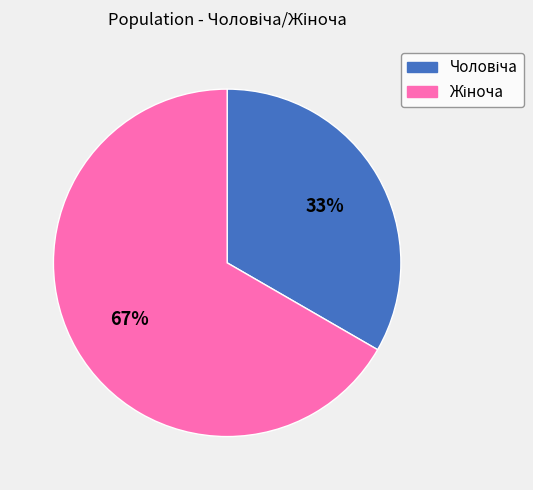

To the nearest percent, what is the average slice percentage?

50%